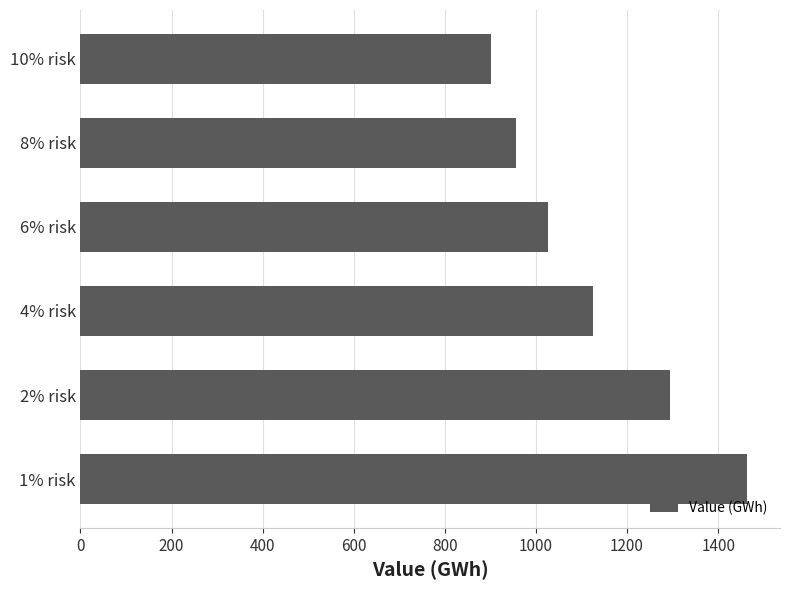

Where is the data nearest to the value 1181?

4% risk